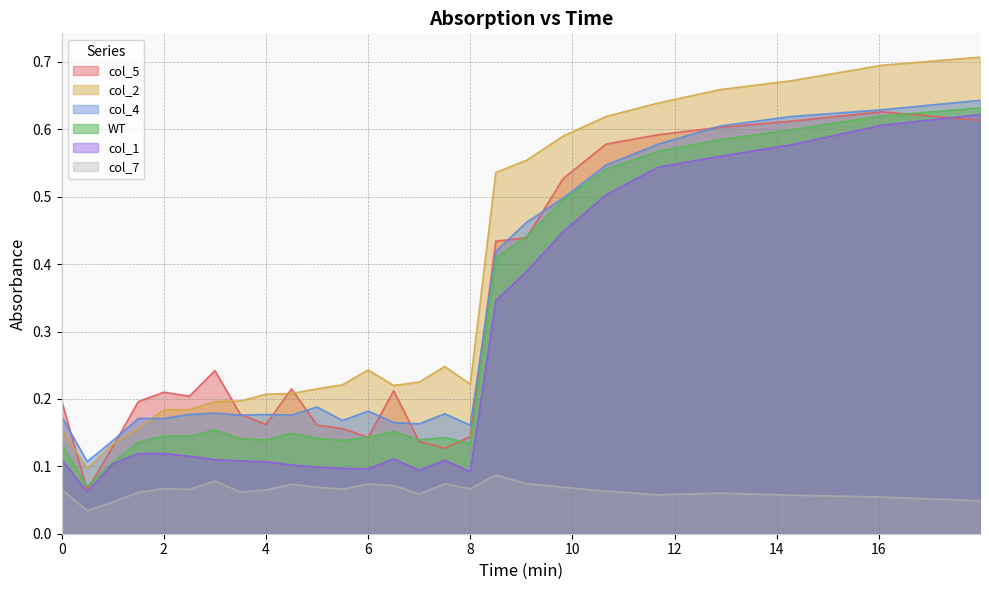

Does the chart have visible grid lines?

Yes